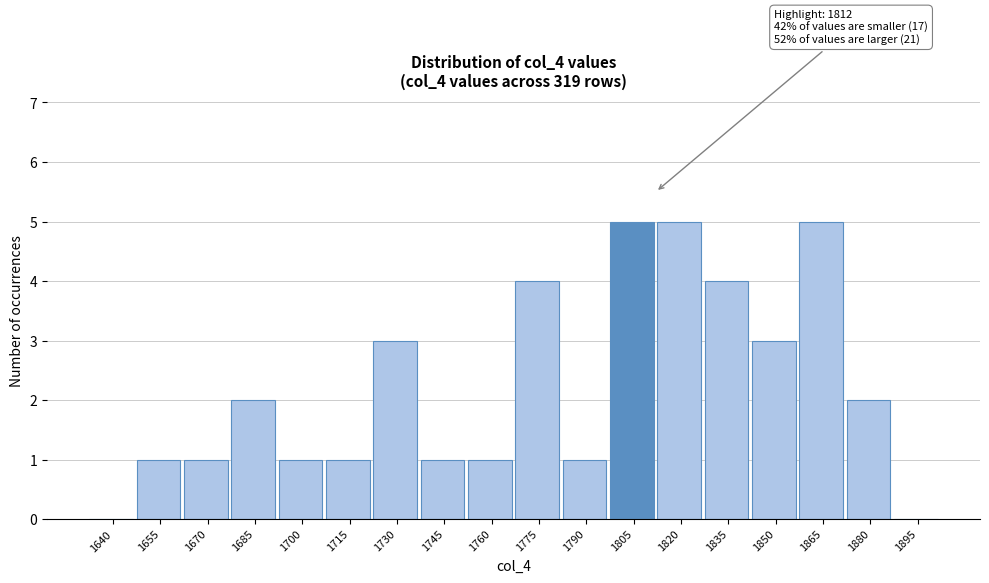

Reading left to right, extract all data points from this chart.

1640=0	1655=1	1670=1	1685=2	1700=1	1715=1	1730=3	1745=1	1760=1	1775=4	1790=1	1805=5	1820=5	1835=4	1850=3	1865=5	1880=2	1895=0